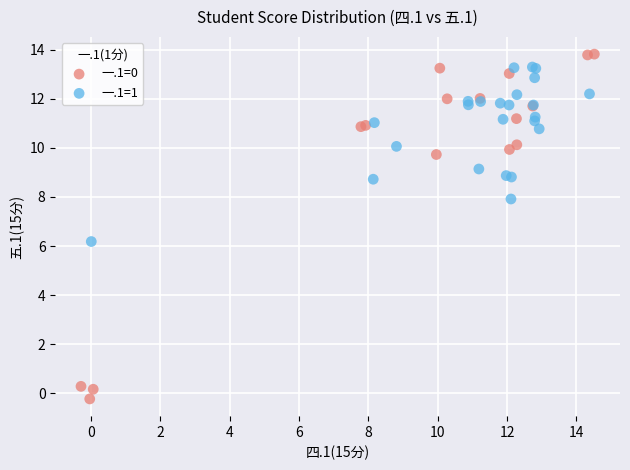

What are all the series names shown in the legend?

一.1=0, 一.1=1